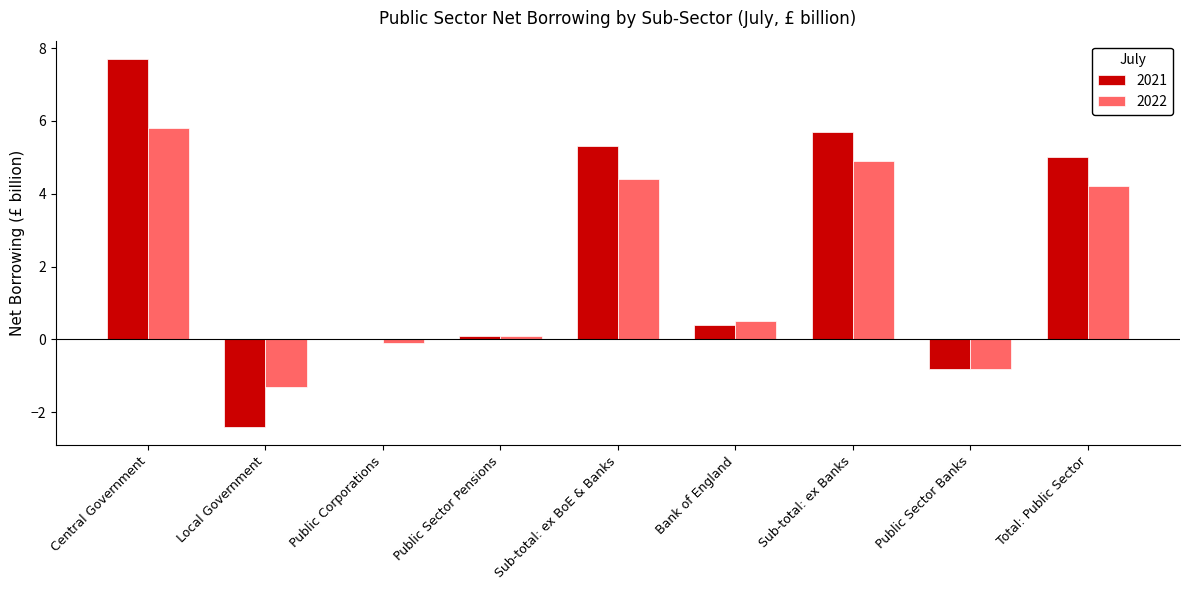

At which label is 2022 closest to 2?

Bank of England